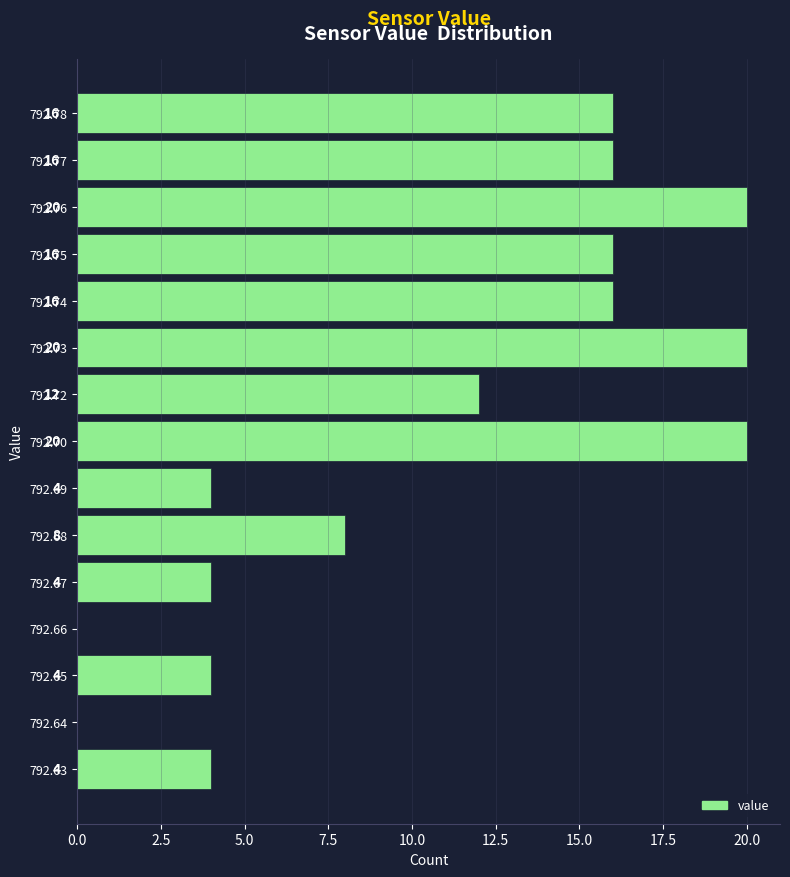

Reading bottom to top, transcribe all the data shown in this chart.

792.63=4	792.64=0	792.65=4	792.66=0	792.67=4	792.68=8	792.69=4	792.70=20	792.72=12	792.73=20	792.74=16	792.75=16	792.76=20	792.77=16	792.78=16